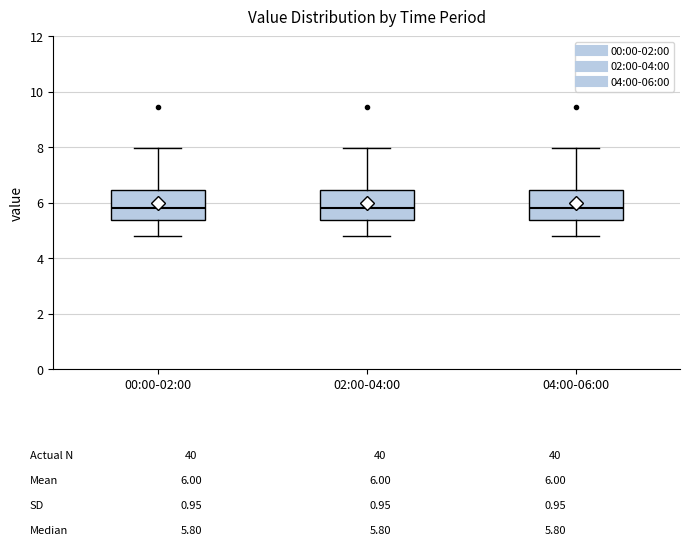

Reading left to right, transcribe this box plot: for each box, give where its median line is, the range the box spans, and where its two whiskers end, as read against the y-axis. The values are not printed on the chart, so give them approximately, as read against the axis.

00:00-02:00: median 5.8, box 5.4 to 6.4, whiskers 4.8 to 8.0
02:00-04:00: median 5.8, box 5.4 to 6.4, whiskers 4.8 to 8.0
04:00-06:00: median 5.8, box 5.4 to 6.4, whiskers 4.8 to 8.0